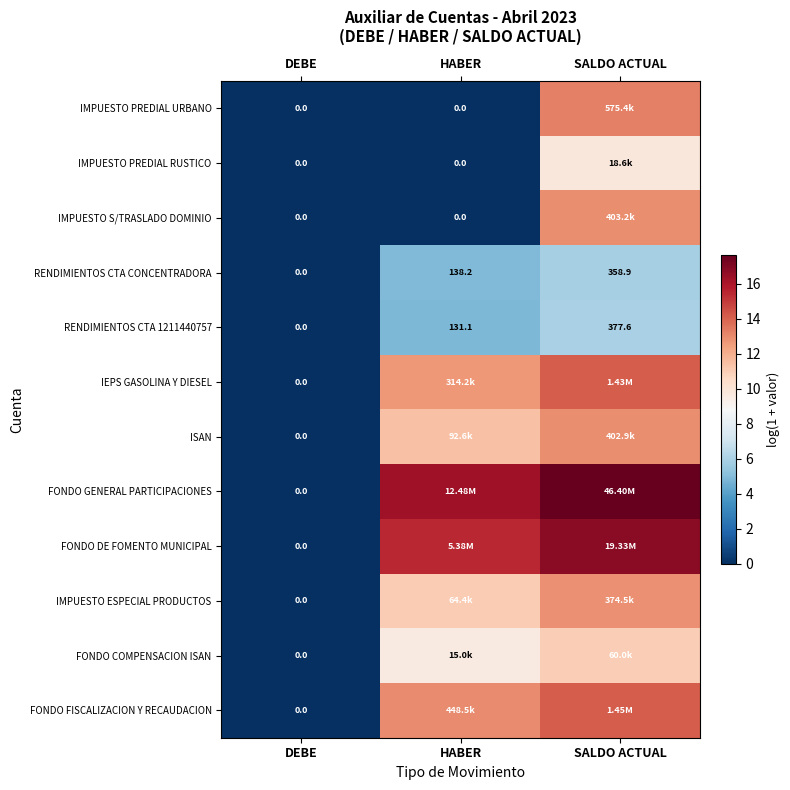

Is the value of RENDIMIENTOS CTA 1211440757 at SALDO ACTUAL greater than the value of IMPUESTO ESPECIAL PRODUCTOS at DEBE?

Yes